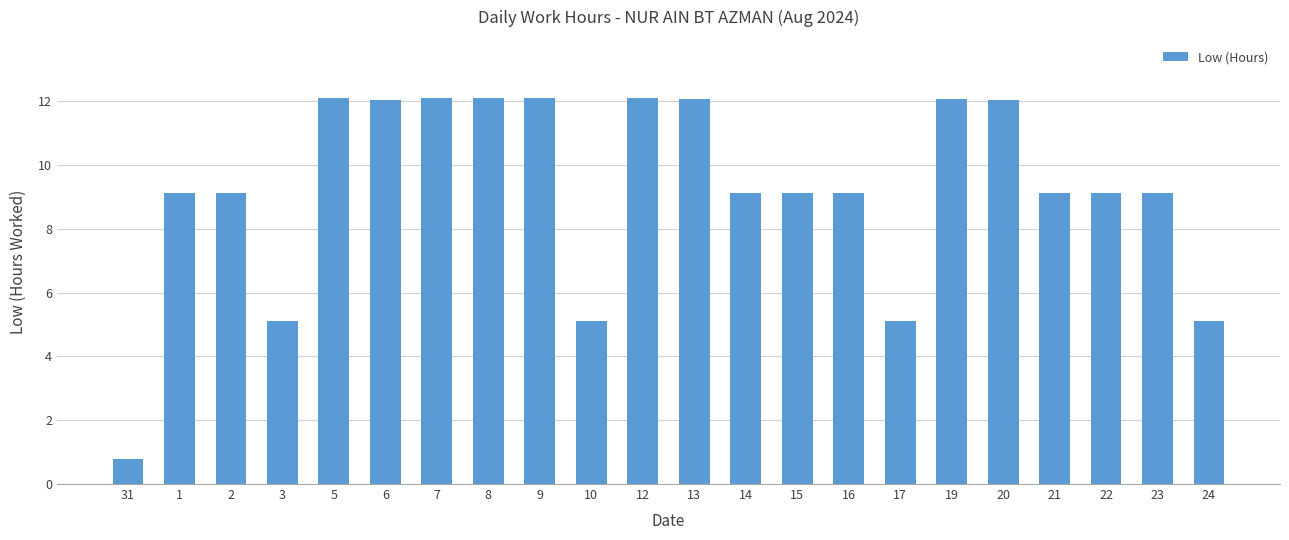

What value does the data have at 19?

12.1